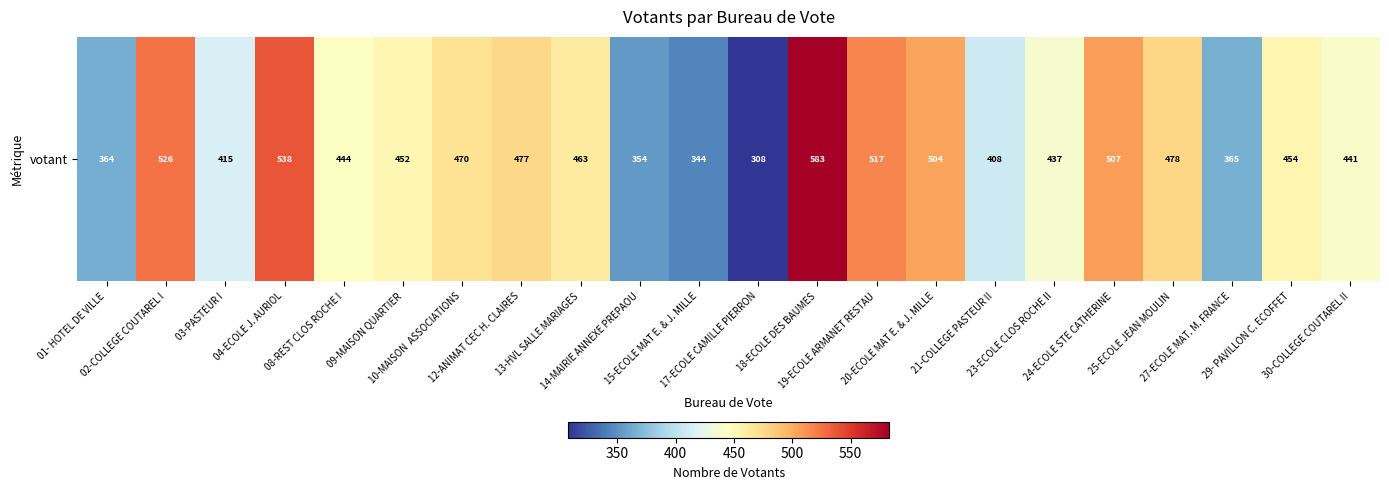

What is the change in value from 04-ECOLE J. AURIOL to 24-ECOLE STE CATHERINE?

-31